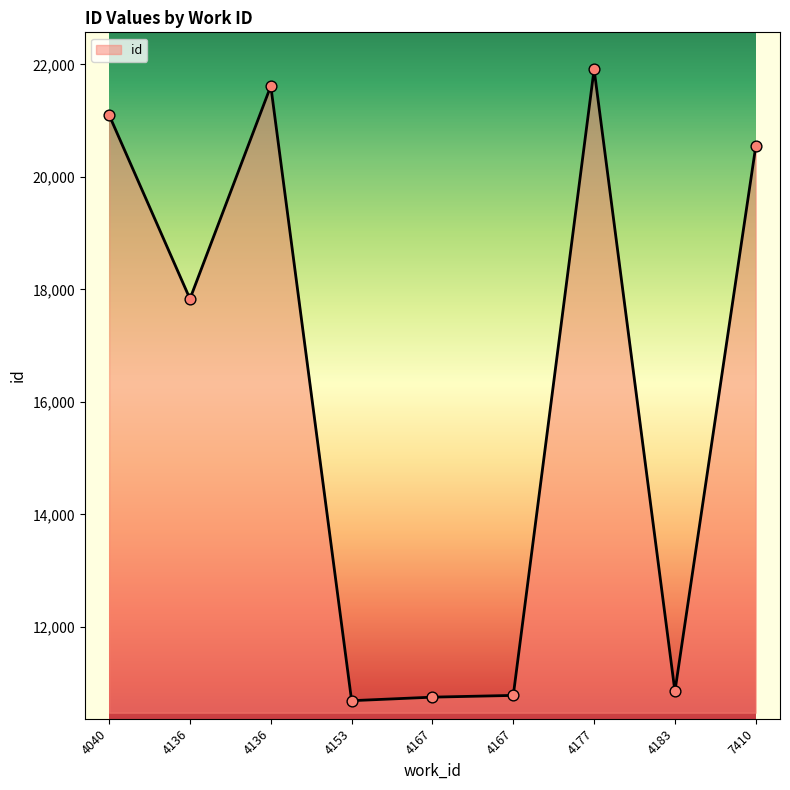

What is the ratio of the value at 7410 to the value at 4153?

1.9